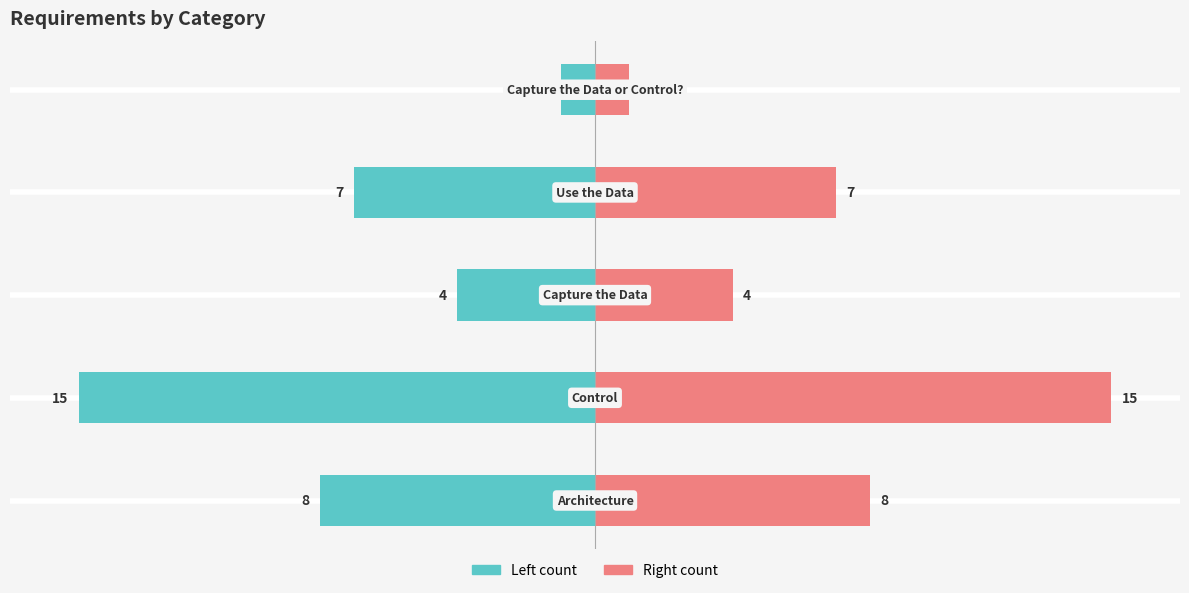

What is the approximate value of Count (left) at 4?

-1